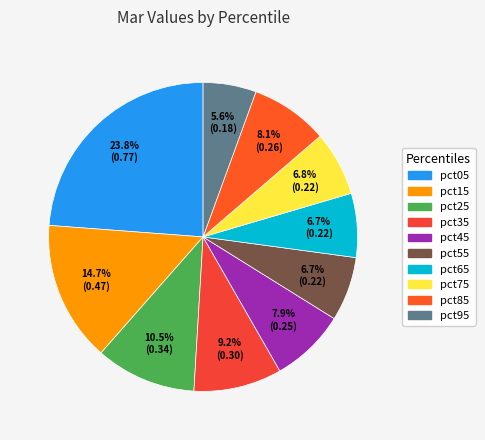

How many segments does this pie chart have?

10